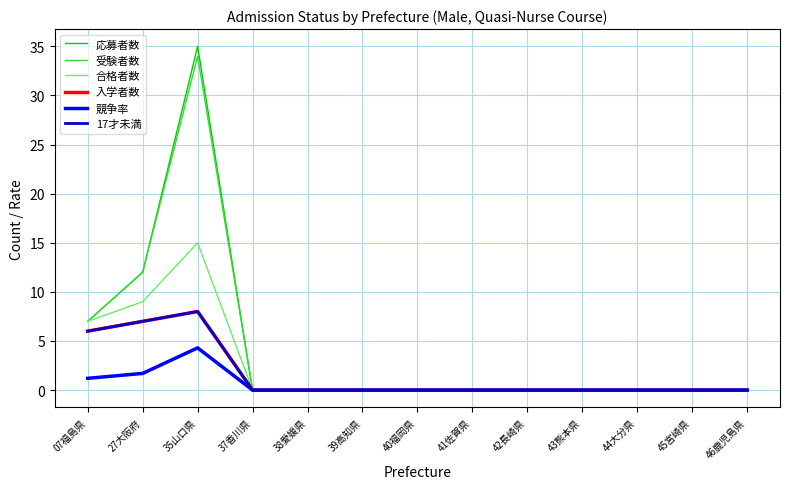

Reading left to right, extract all data points from this chart.

応募者数: 7.0	12.0	35.0	0.0	0.0	0.0	0.0	0.0	0.0	0.0	0.0	0.0	0.0
受験者数: 7.0	12.0	34.0	0.0	0.0	0.0	0.0	0.0	0.0	0.0	0.0	0.0	0.0
合格者数: 7.0	9.0	15.0	0.0	0.0	0.0	0.0	0.0	0.0	0.0	0.0	0.0	0.0
入学者数: 6.0	7.0	8.0	0.0	0.0	0.0	0.0	0.0	0.0	0.0	0.0	0.0	0.0
競争率: 1.2	1.7	4.3	0.0	0.0	0.0	0.0	0.0	0.0	0.0	0.0	0.0	0.0
17才未満: 6.0	7.0	8.0	0.0	0.0	0.0	0.0	0.0	0.0	0.0	0.0	0.0	0.0